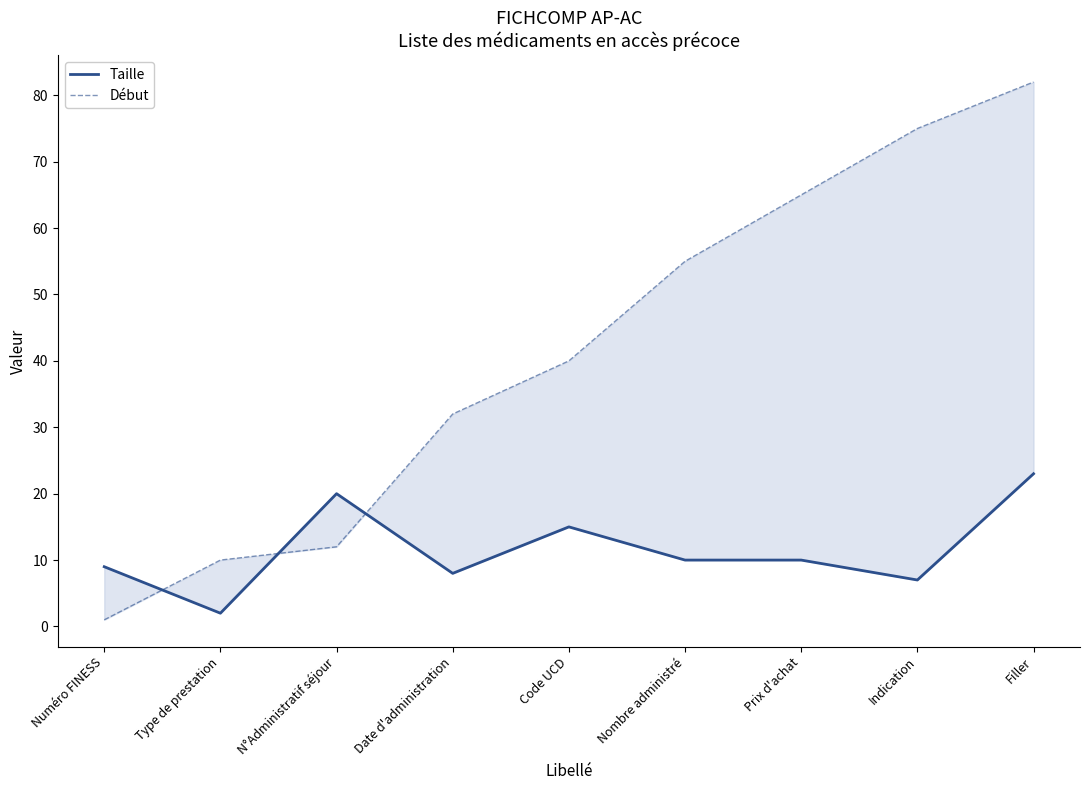

What is the approximate value of Début at Date d'administration, to the nearest 5?

30